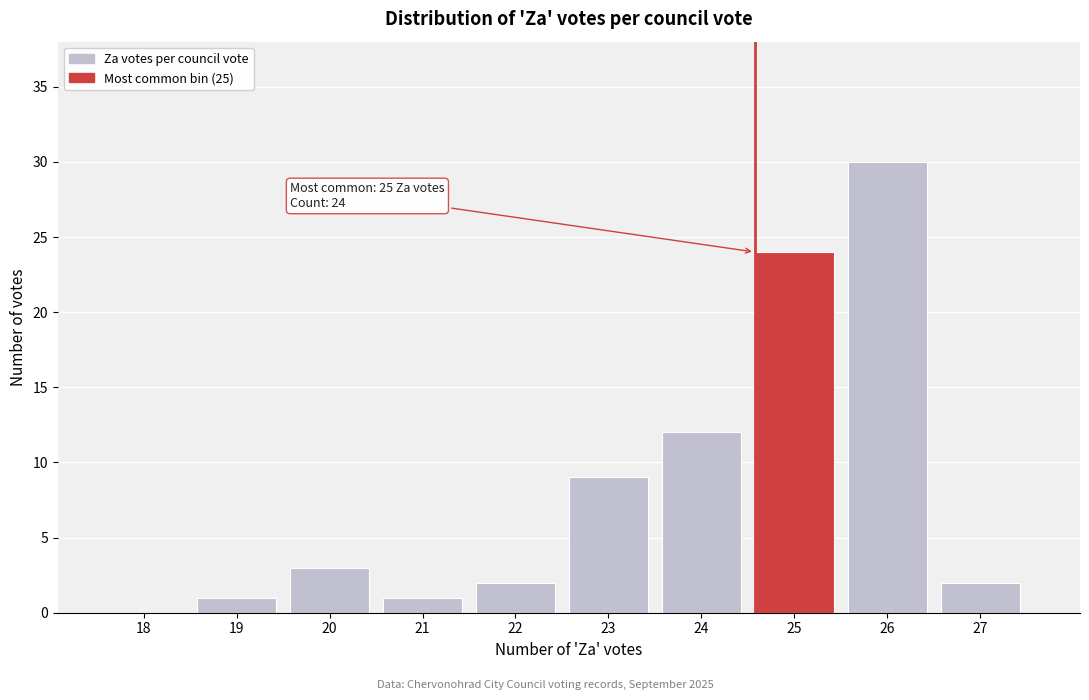

Reading left to right, transcribe all the data shown in this chart.

18=0	19=1	20=3	21=1	22=2	23=9	24=12	25=24	26=30	27=2